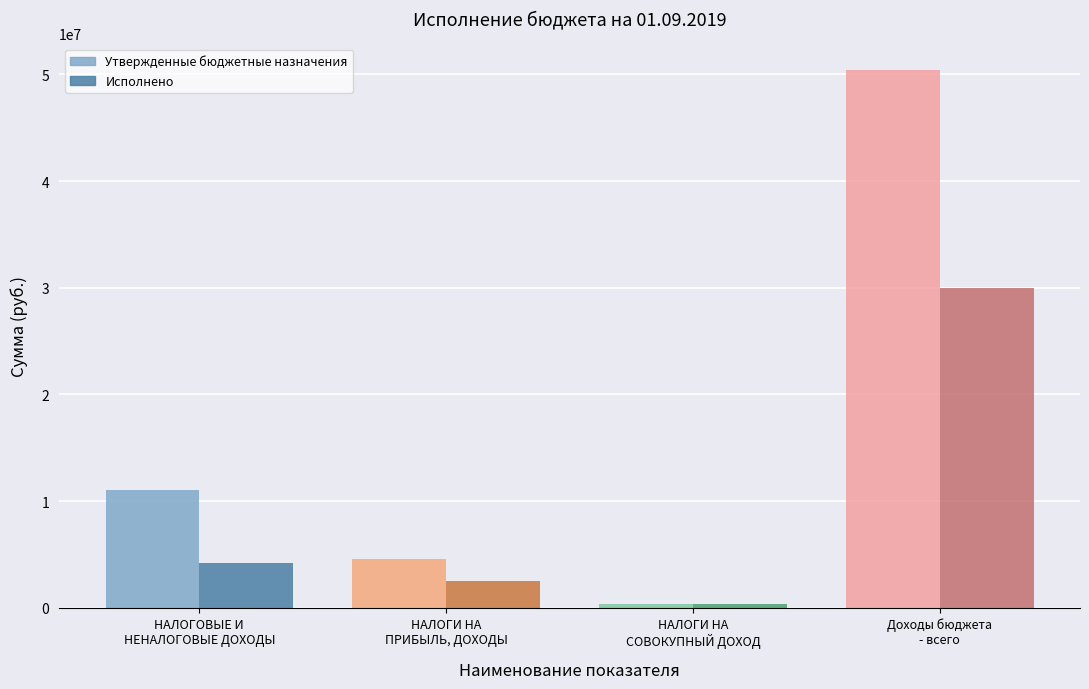

Count the number of data series in this chart.

2